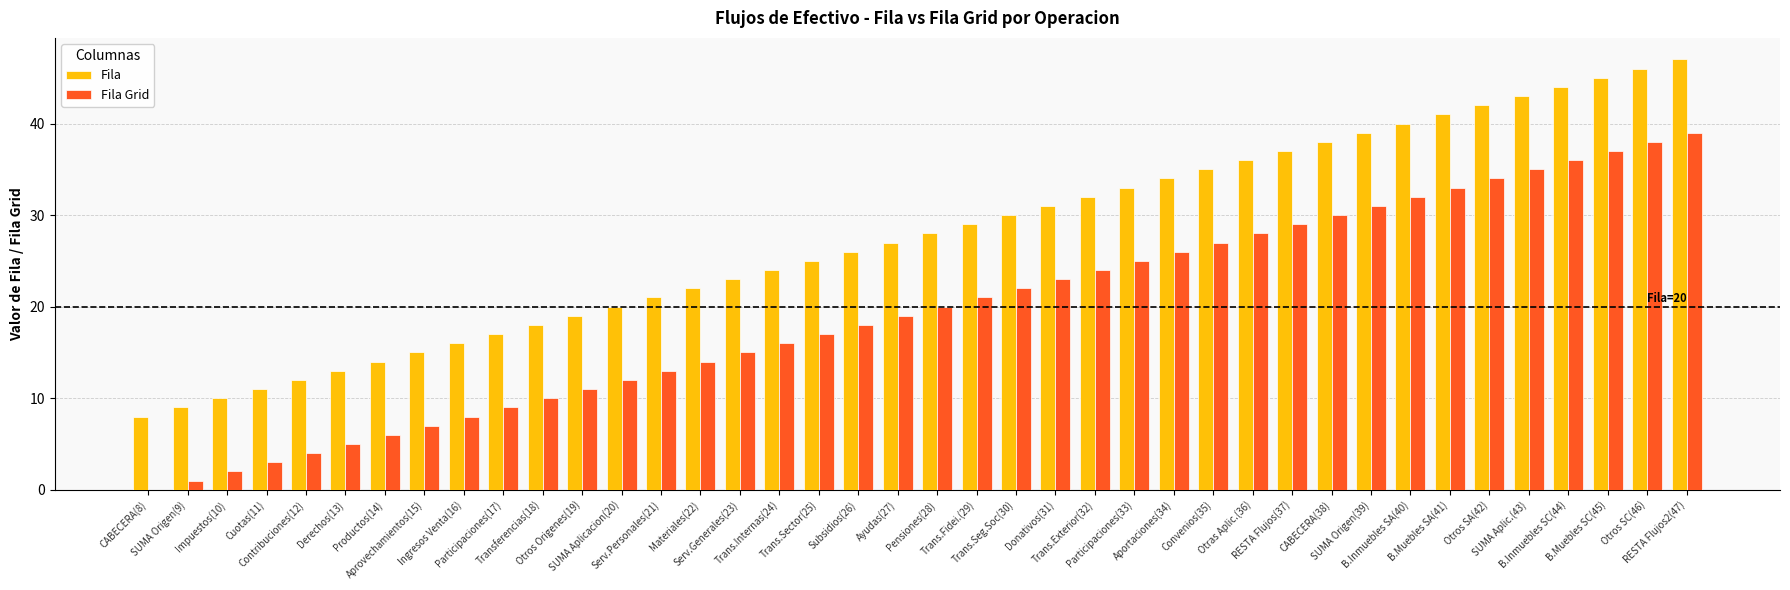

What is the maximum value shown in the chart?

47